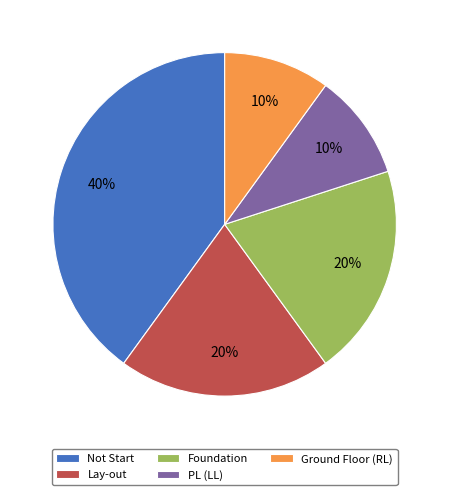

Which category has the biggest portion of the pie?

Not Start